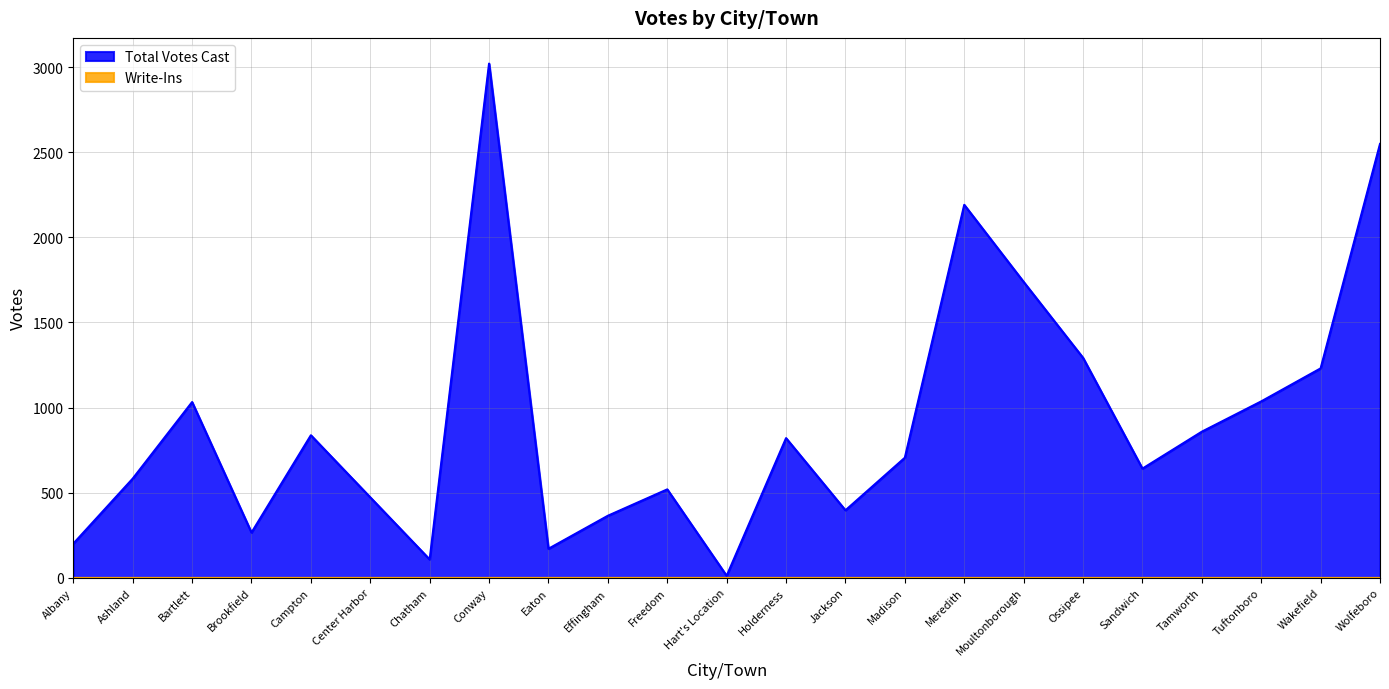

The chart shows a value of 1036 at Tuftonboro. True or false?

True